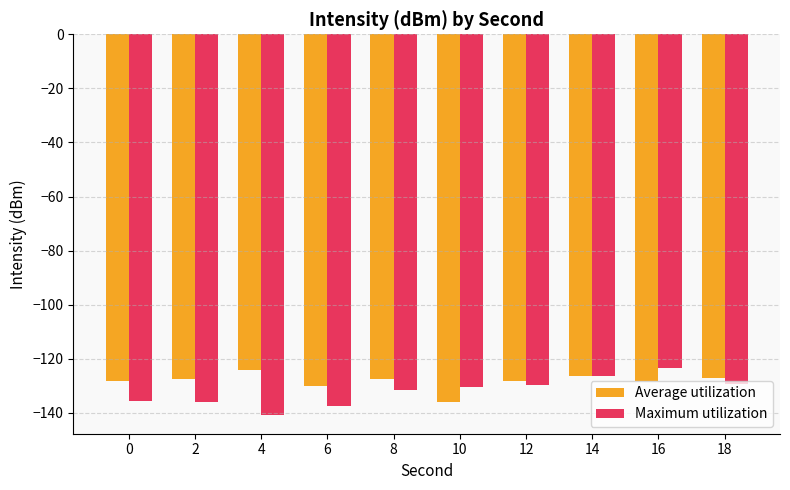

The value of Average utilization at 12 is -128.1. True or false?

True